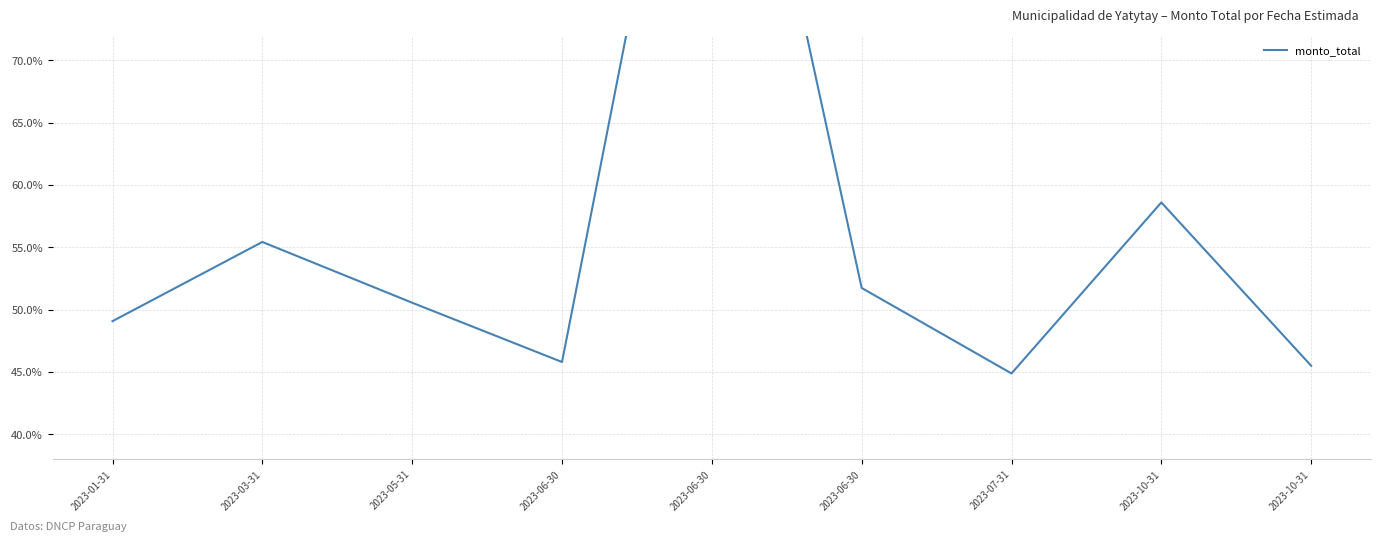

What is the difference between the maximum and second lowest values?

61.5